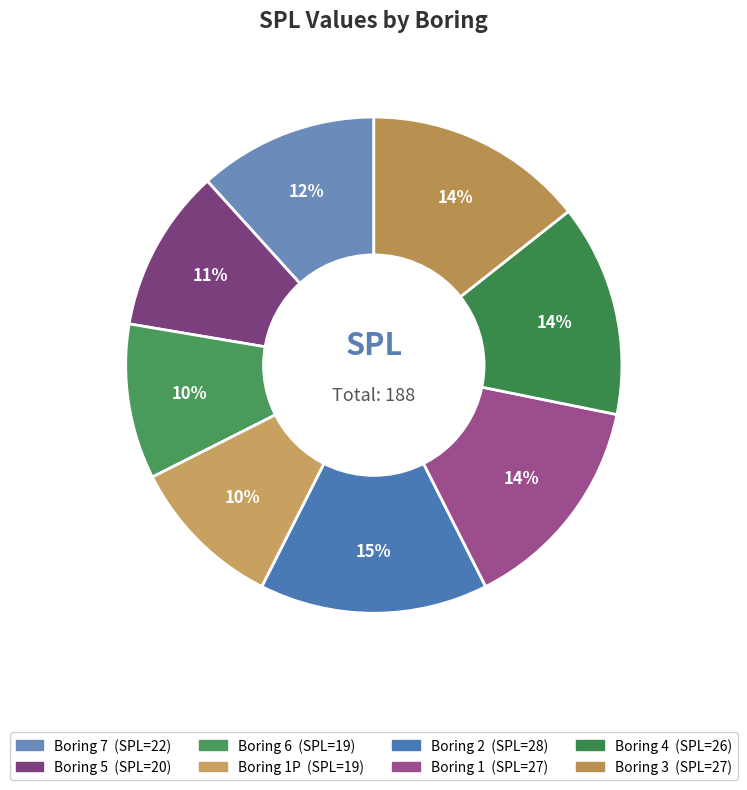

Rank the categories by value from highest to lowest.

2, 1, 3, 4, 7, 5, 6, 1P